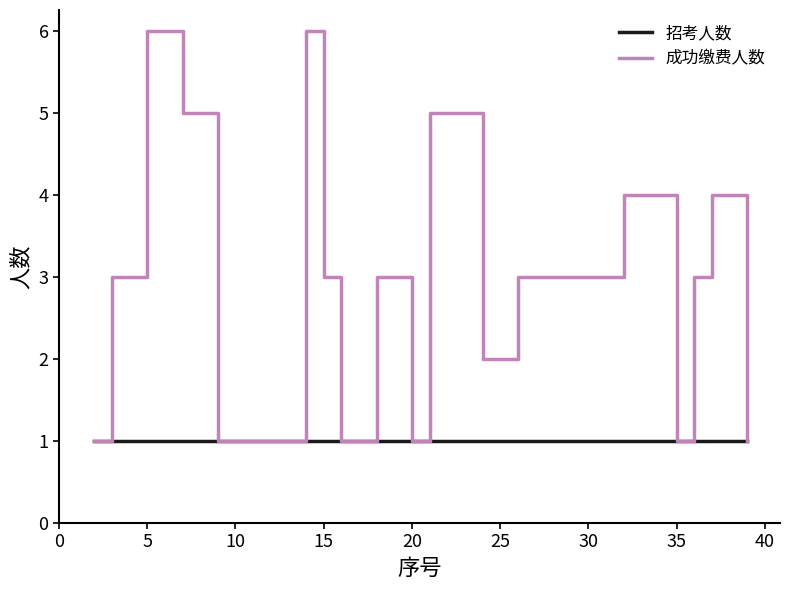

Does the chart have visible grid lines?

No